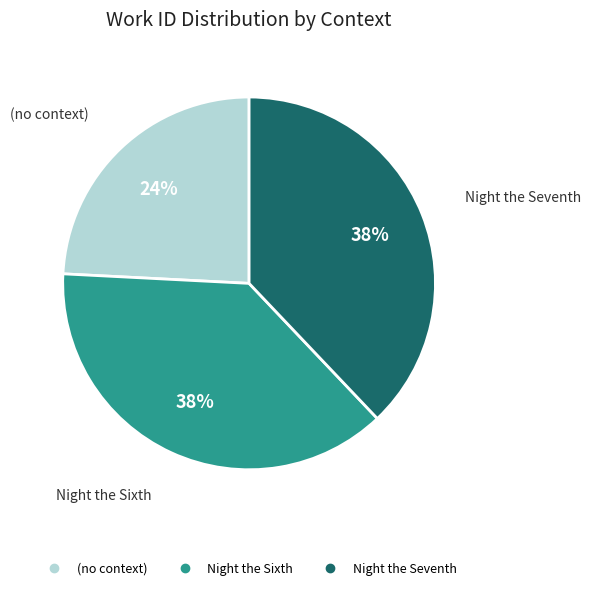

Which has a higher value, (no context) or Night the Seventh?

Night the Seventh